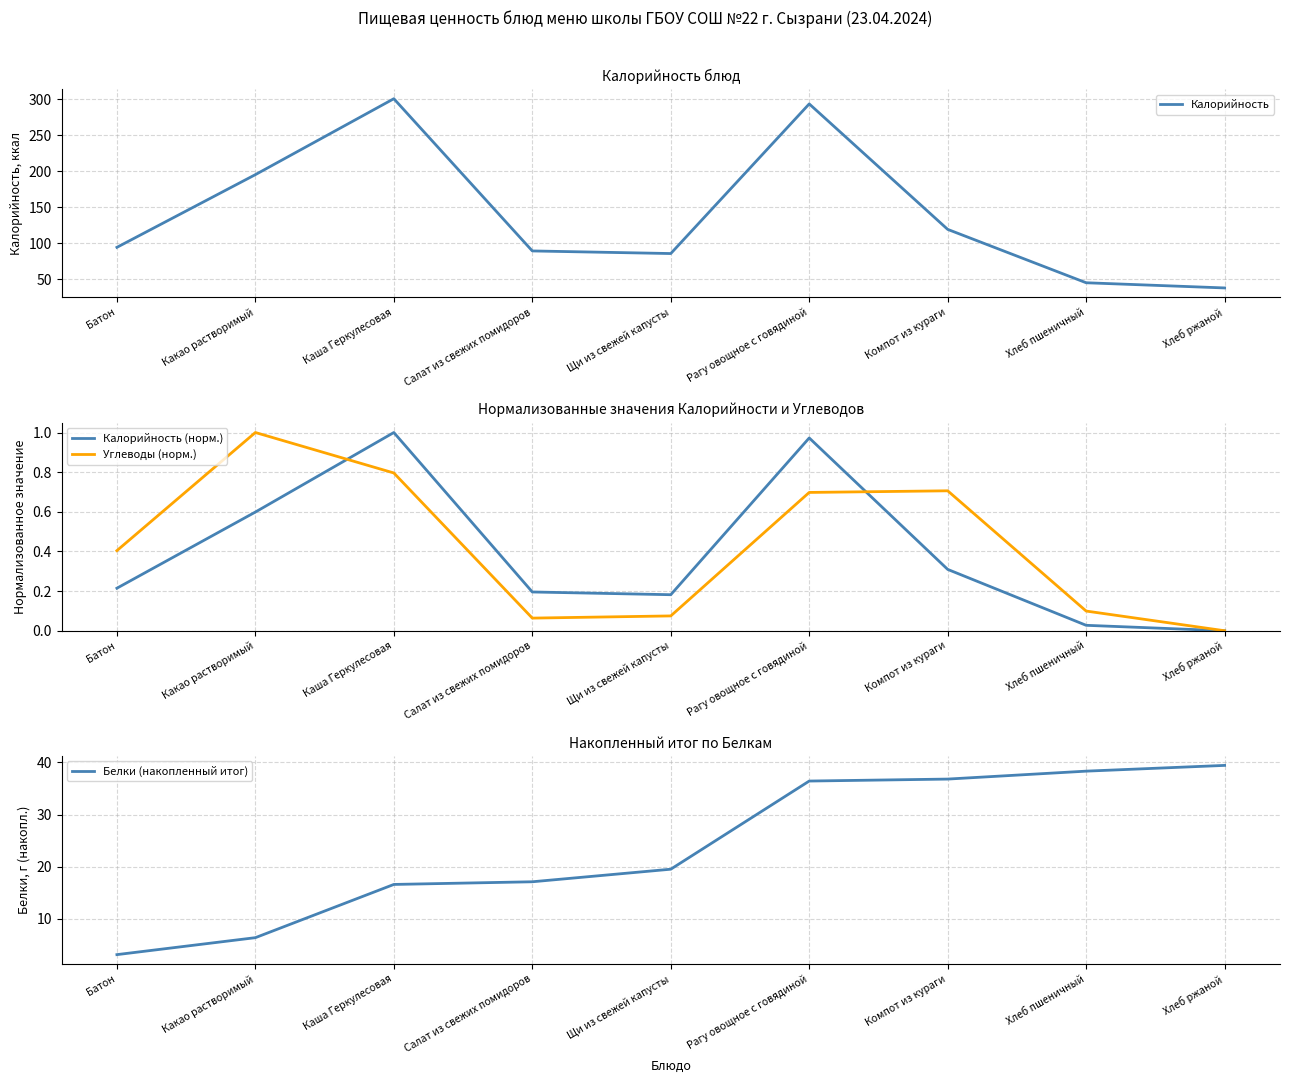

Does the chart display data point markers on the line(s)?

No